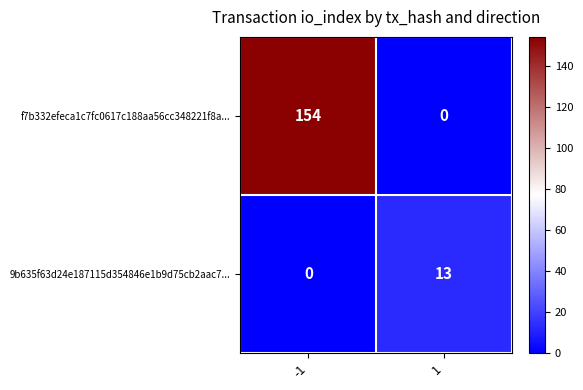

True or false: f7b332efeca1c7fc0617c188aa56cc348221f8a... has a value of 0 at 1.

True